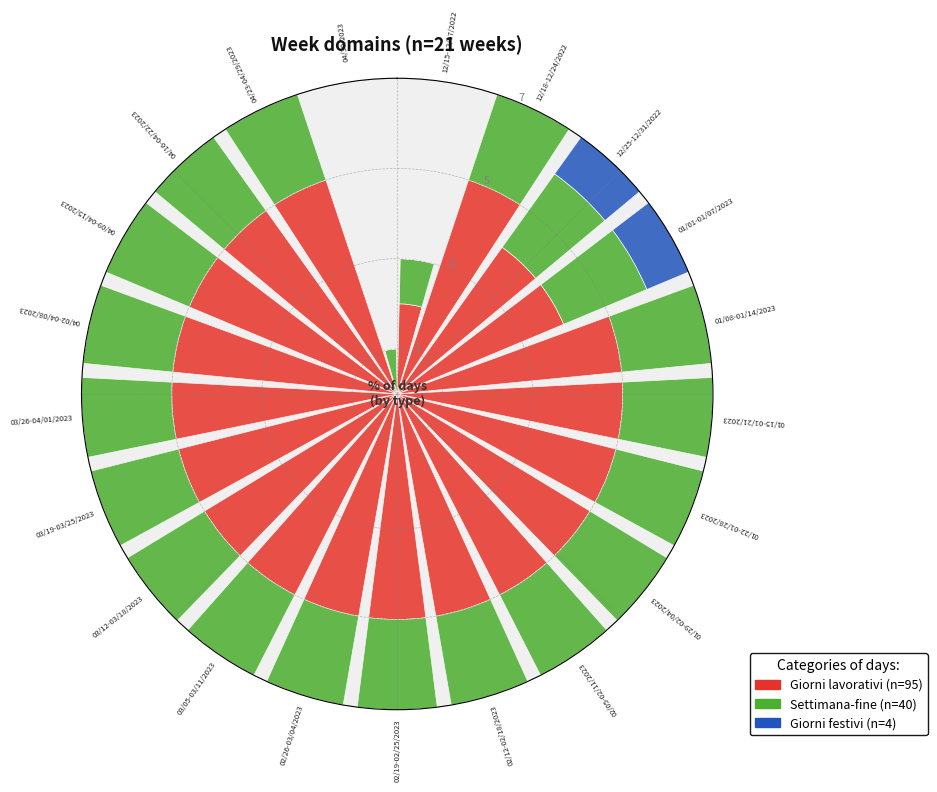

How many slices are in this pie chart?

21